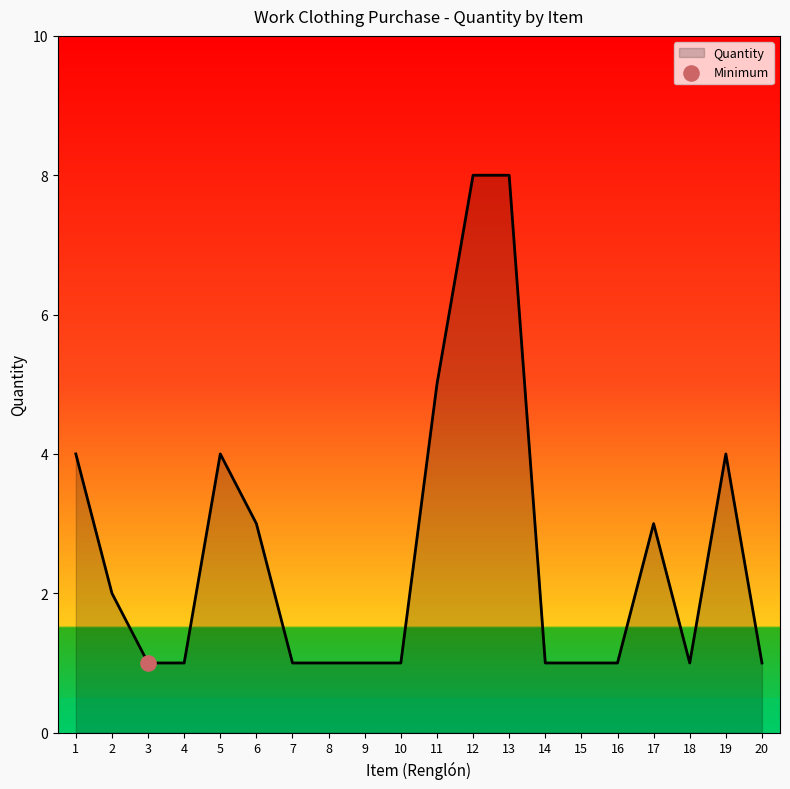

What is the change in value from 3 to 17?

+2